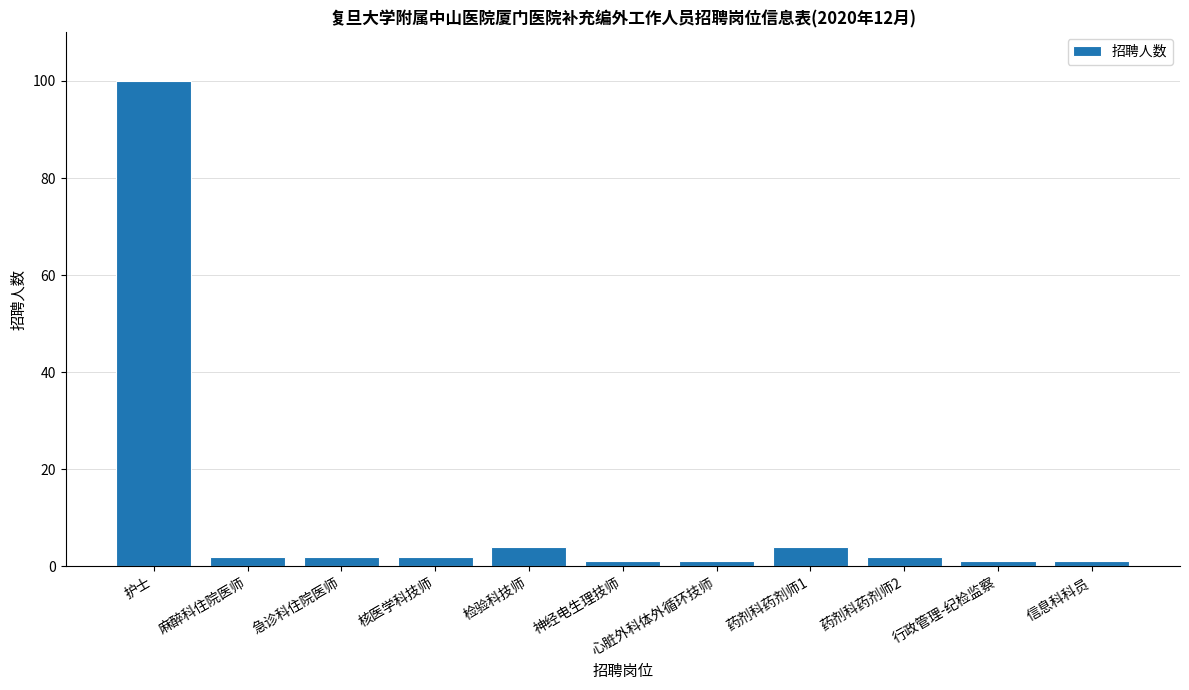

What is the difference between the maximum and minimum values?

99